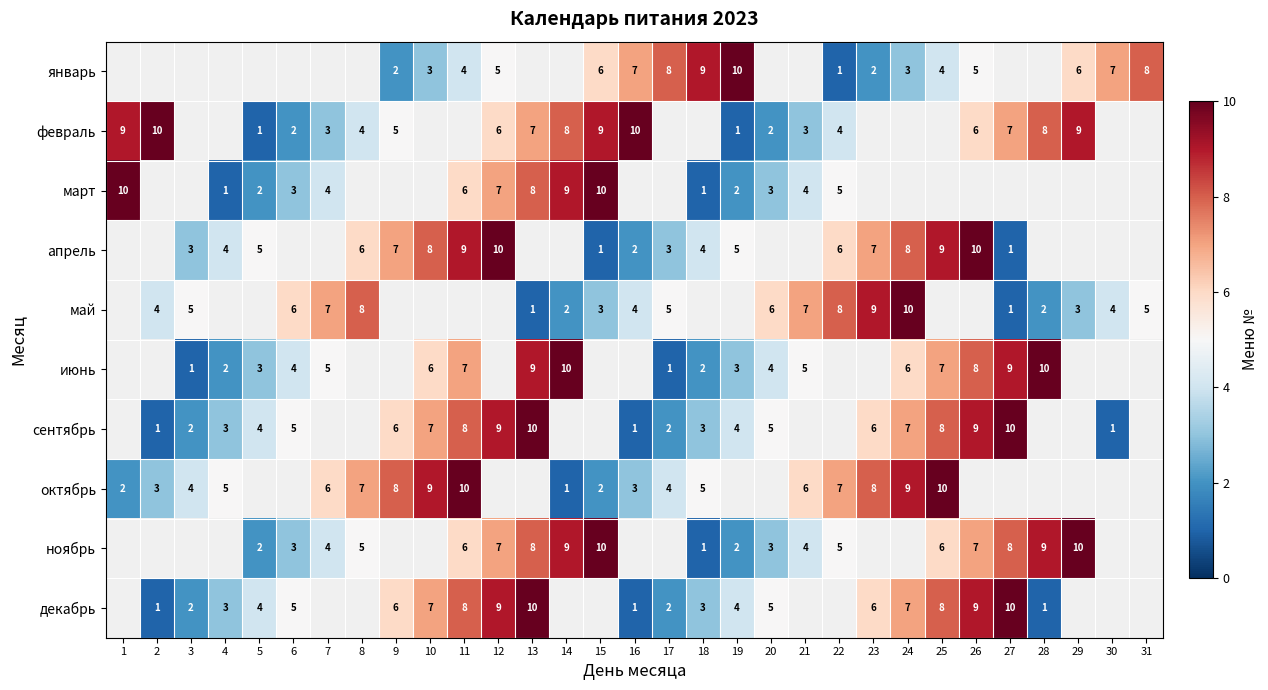

At which category does the chart reach its peak across all series?

19